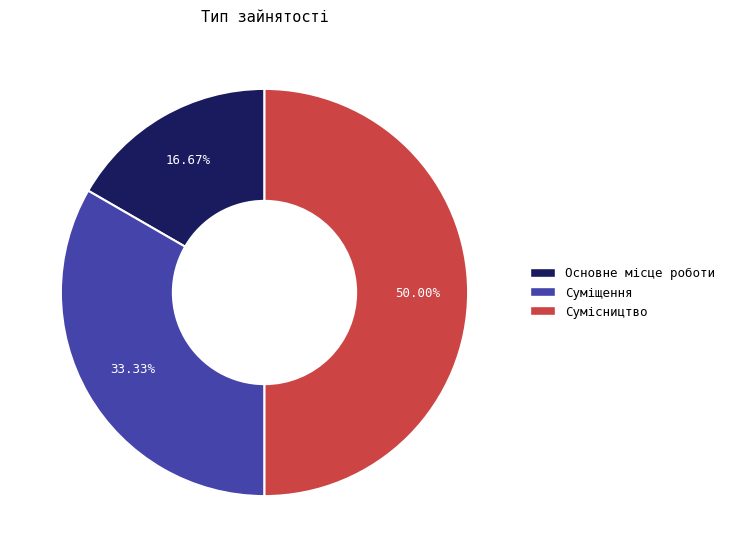

Is it true that Основне місце роботи is 17% of the pie?

True